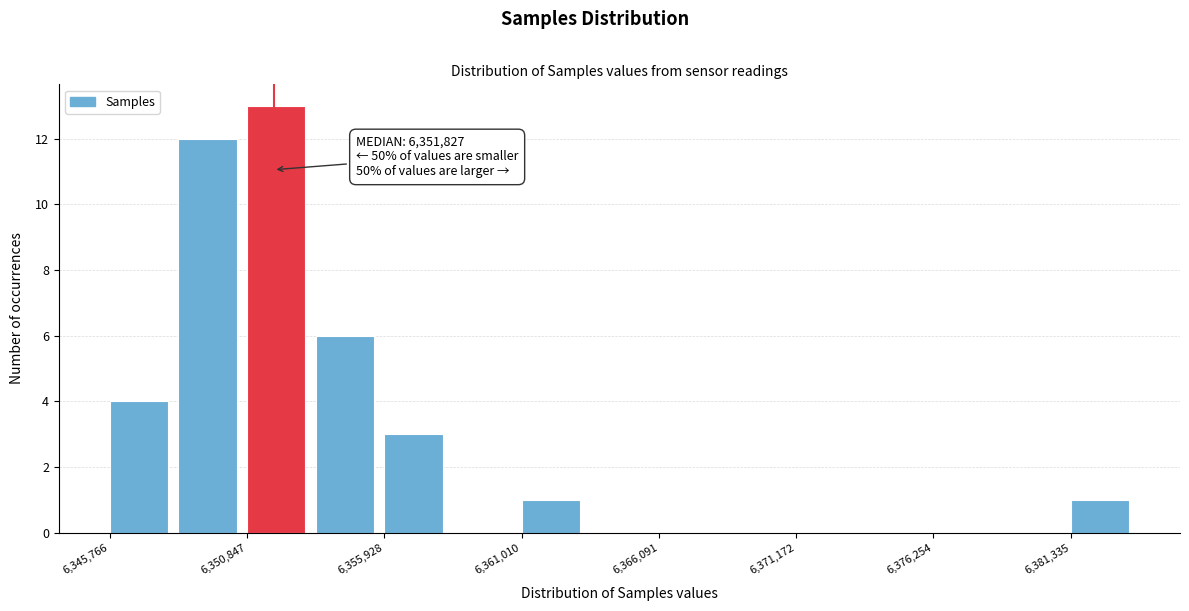

Read against the x-axis, roughly where is the centre of the tallest bar?

6352000